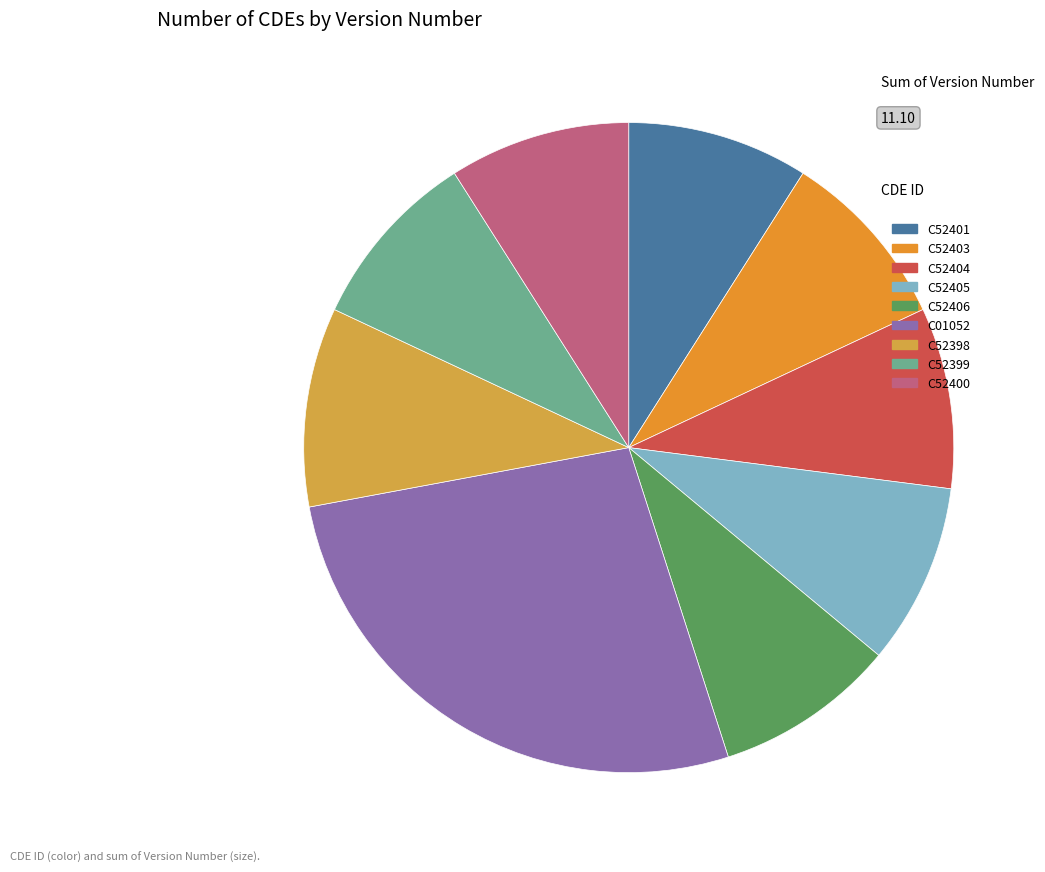

How many segments does this pie chart have?

9